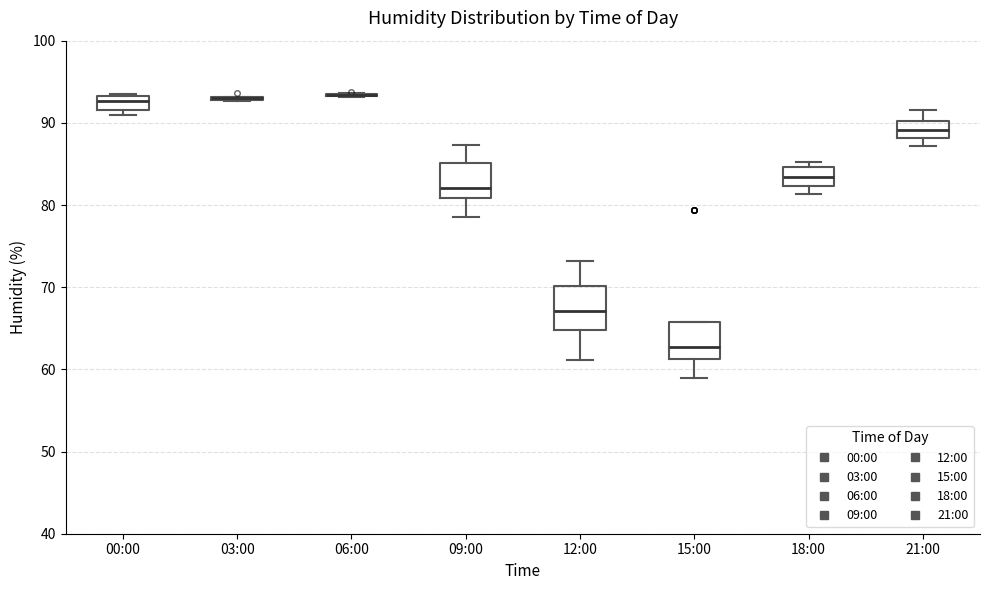

Reading left to right, transcribe this box plot: for each box, give where its median line is, the range the box spans, and where its two whiskers end, as read against the y-axis. The values are not printed on the chart, so give them approximately, as read against the axis.

00:00: median 93 (inside the box), box 92 to 93, whiskers 91 to 94
03:00: box collapsed to a line at 93, whiskers 93 to 93
06:00: box collapsed to a line at 93, whiskers 93 to 94
09:00: median 82, box 81 to 85, whiskers 79 to 87
12:00: median 67, box 65 to 70, whiskers 61 to 73
15:00: median 63, box 61 to 66, whiskers 59 to 66
18:00: median 83, box 82 to 85, whiskers 81 to 85 (just above the box's upper edge)
21:00: median 89, box 88 to 90, whiskers 87 to 92